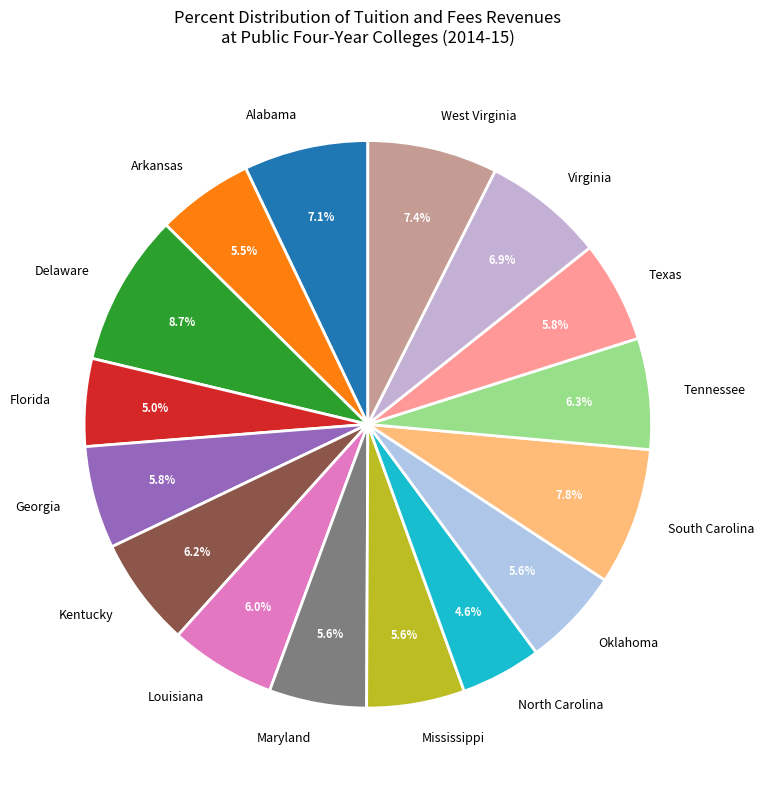

To the nearest percent, what portion does West Virginia represent?

7%